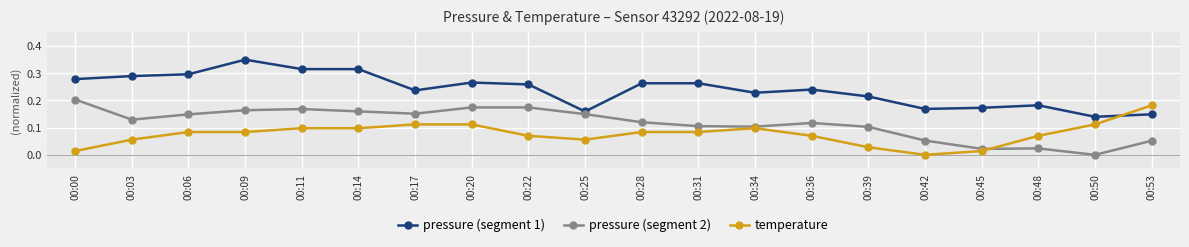

List the series in order of their peak value, highest first.

pressure (segment 1), pressure (segment 2), temperature